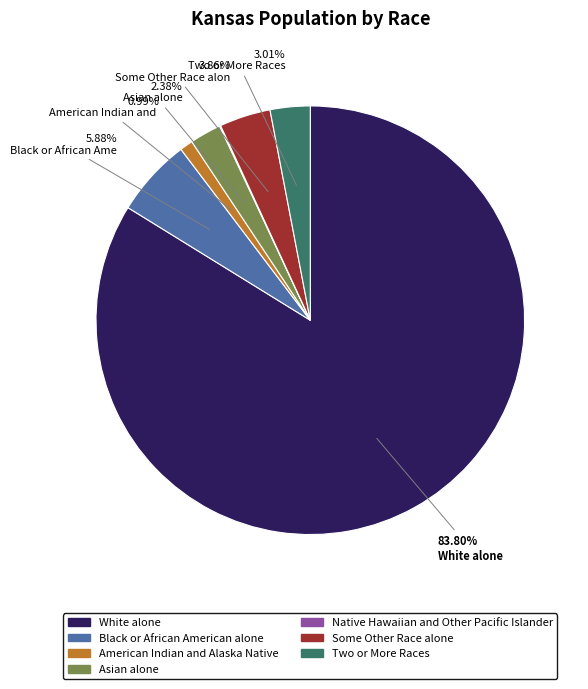

What is the largest slice in the pie chart?

White alone